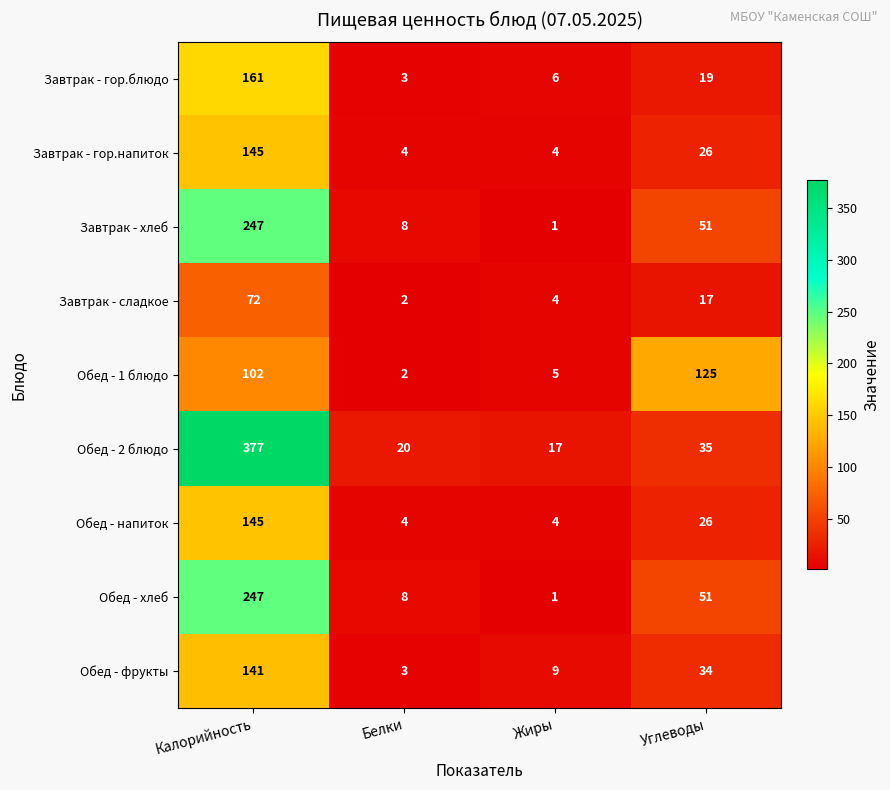

Which series has the largest total across all categories?

Обед - 2 блюдо